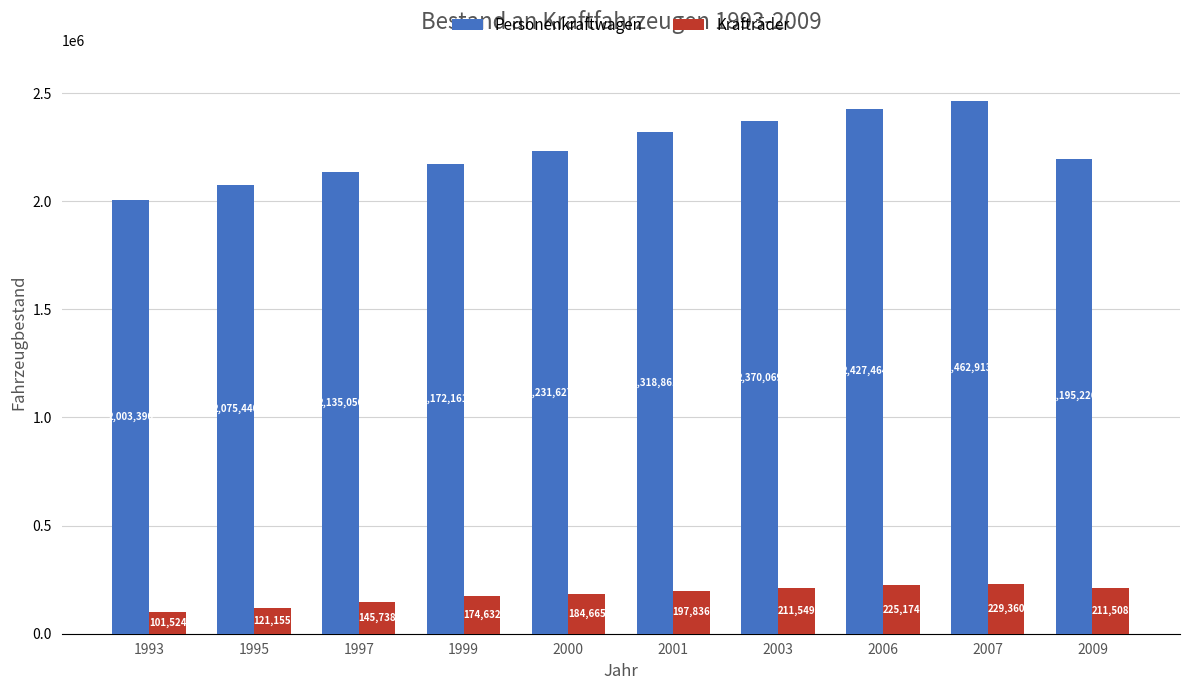

Reading left to right, list all the values displayed in this chart.

Personenkraftwagen: 1993=2003390	1995=2075440	1997=2135050	1999=2172161	2000=2231627	2001=2318861	2003=2370069	2006=2427464	2007=2462913	2009=2195226
Krafträder: 1993=101524	1995=121155	1997=145738	1999=174632	2000=184665	2001=197836	2003=211549	2006=225174	2007=229360	2009=211508